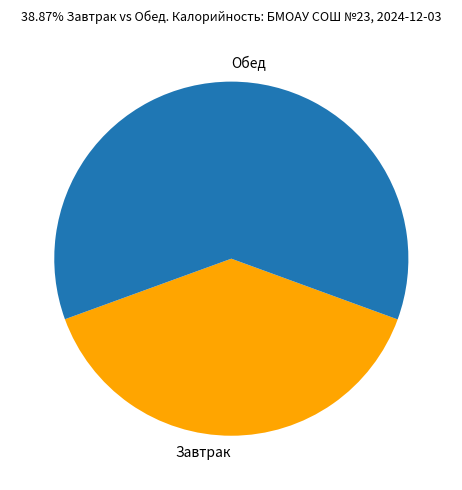

Which slice is the smallest?

Завтрак